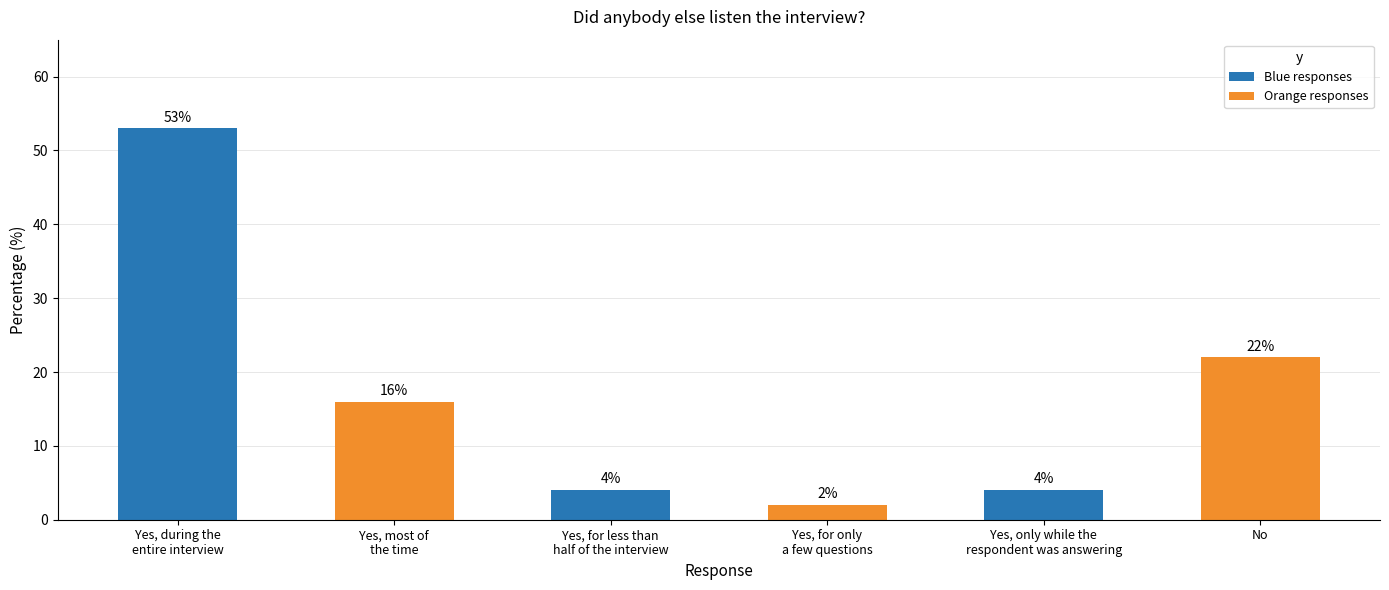

Are the bars horizontal?

No